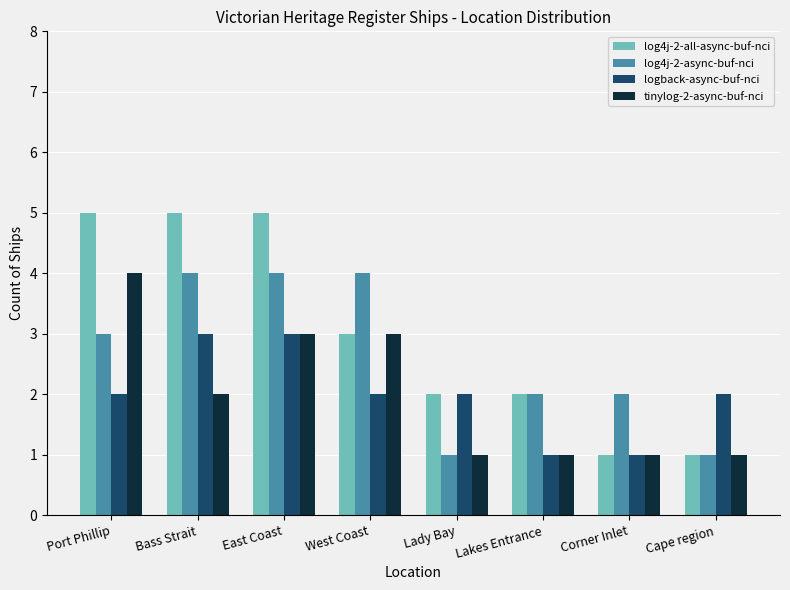

At Port Phillip, list the series in order from smallest to largest.

logback-async-buf-nci, log4j-2-async-buf-nci, tinylog-2-async-buf-nci, log4j-2-all-async-buf-nci